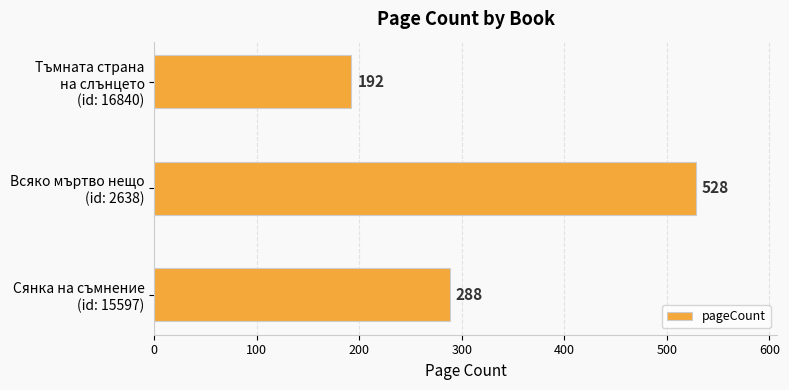

Count the values in the range 192 to 528.

3